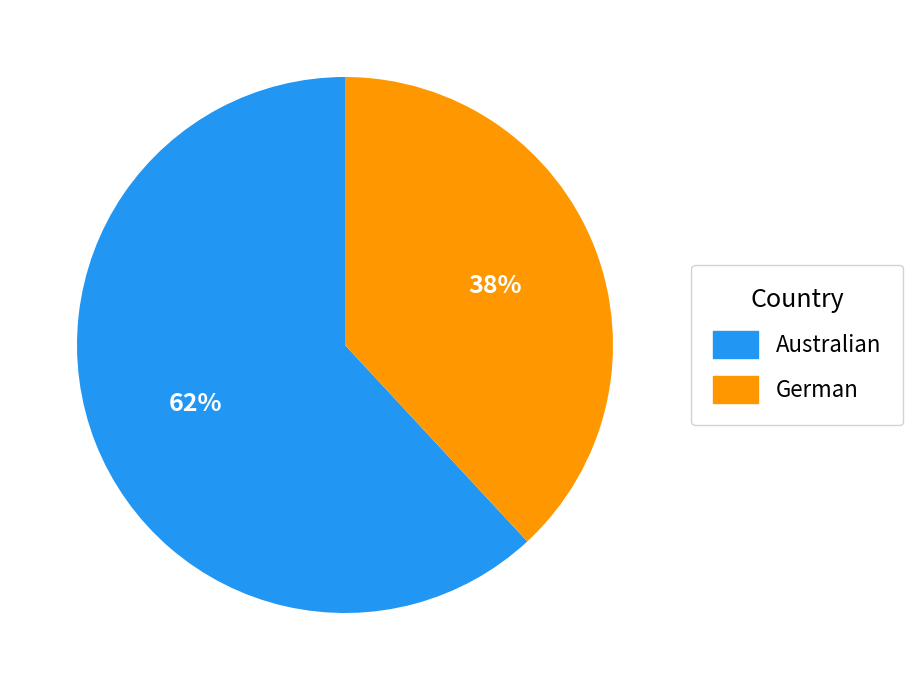

How many segments does this pie chart have?

2